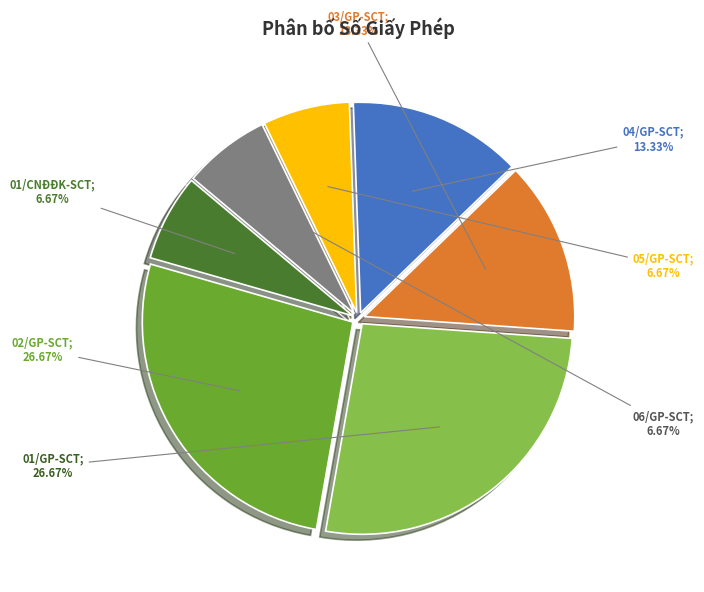

Is there any slice that represents more than half of the pie?

No